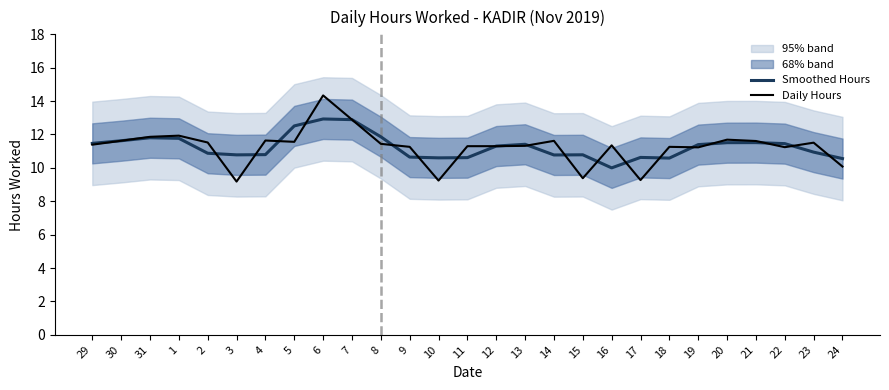

The Smoothed Hours series shows 19.1 at 29. True or false?

False